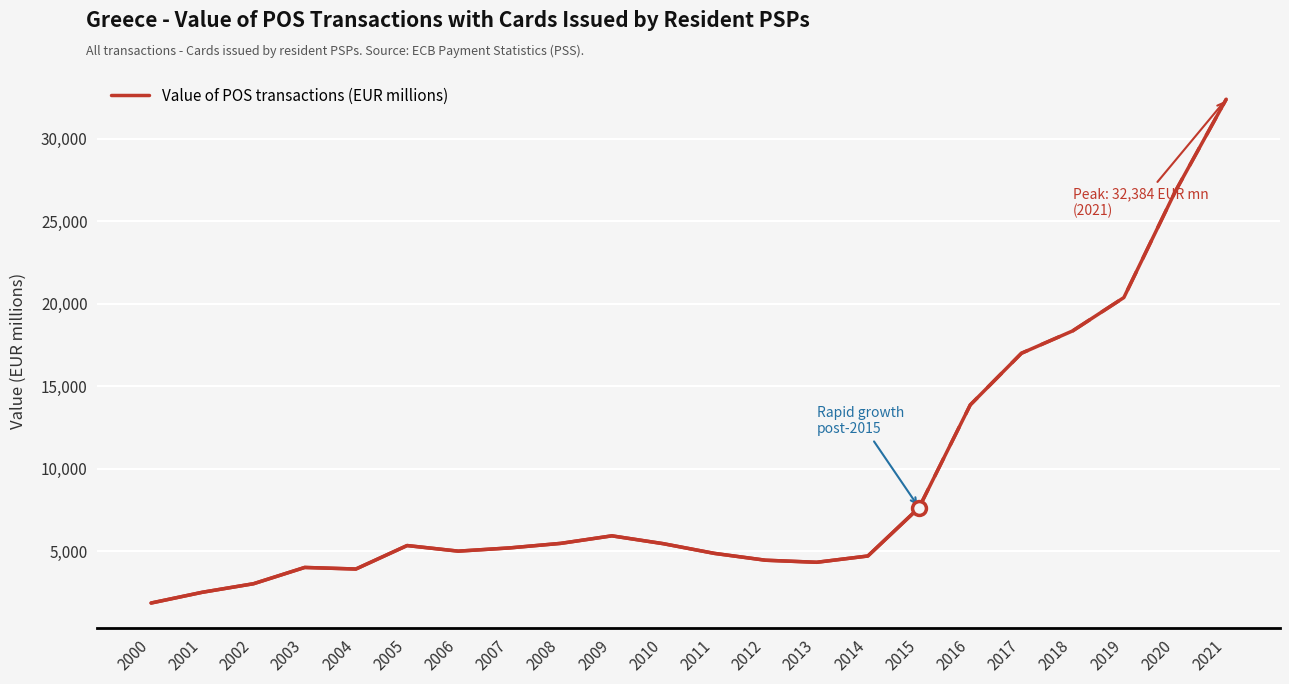

What is the sum of the values at 2017 and 2002?

20018.4